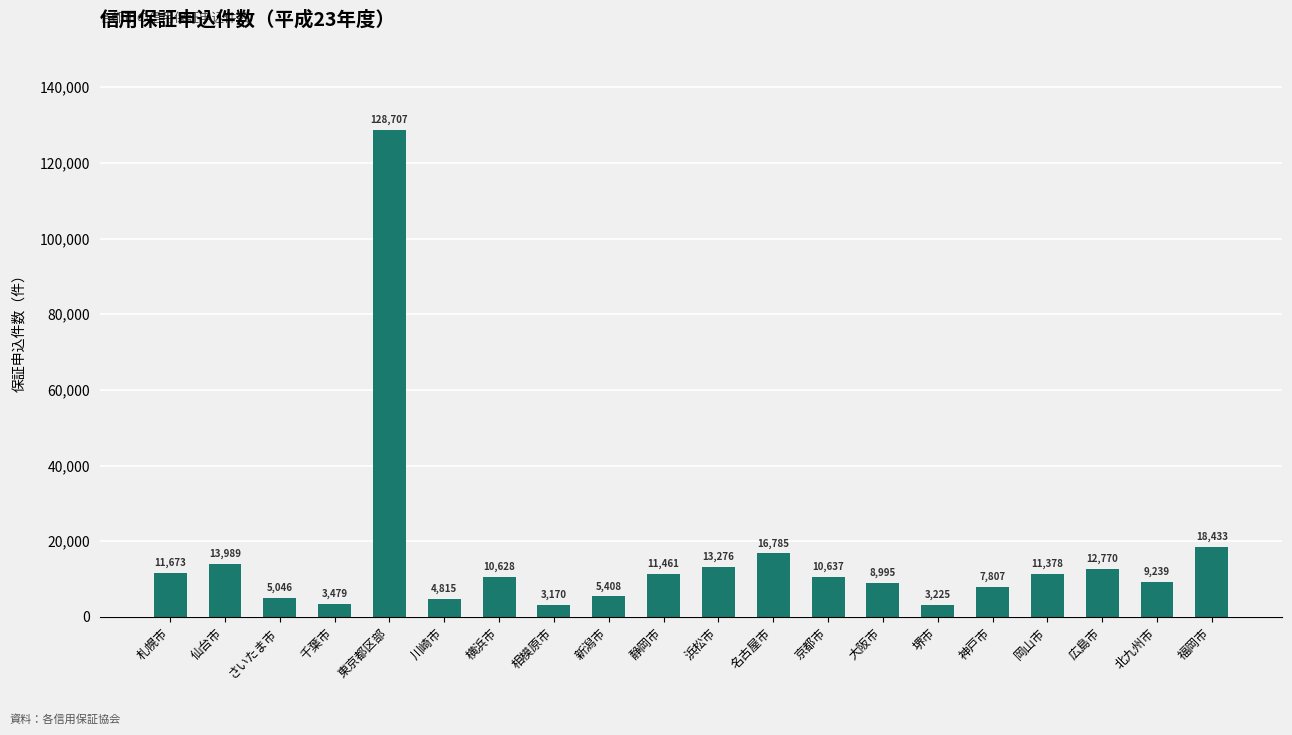

The value at 広島市 is 12770. True or false?

True